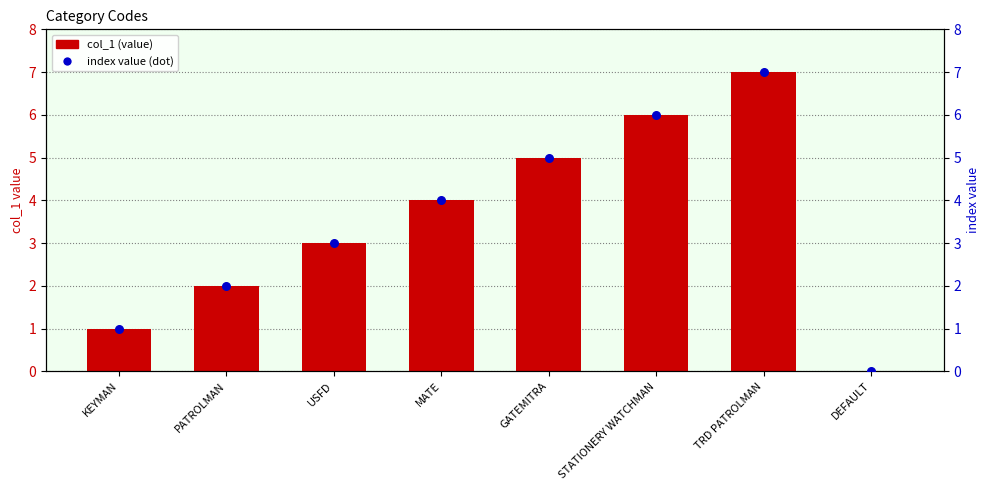

What are all the series names shown in the legend?

col_1, index value